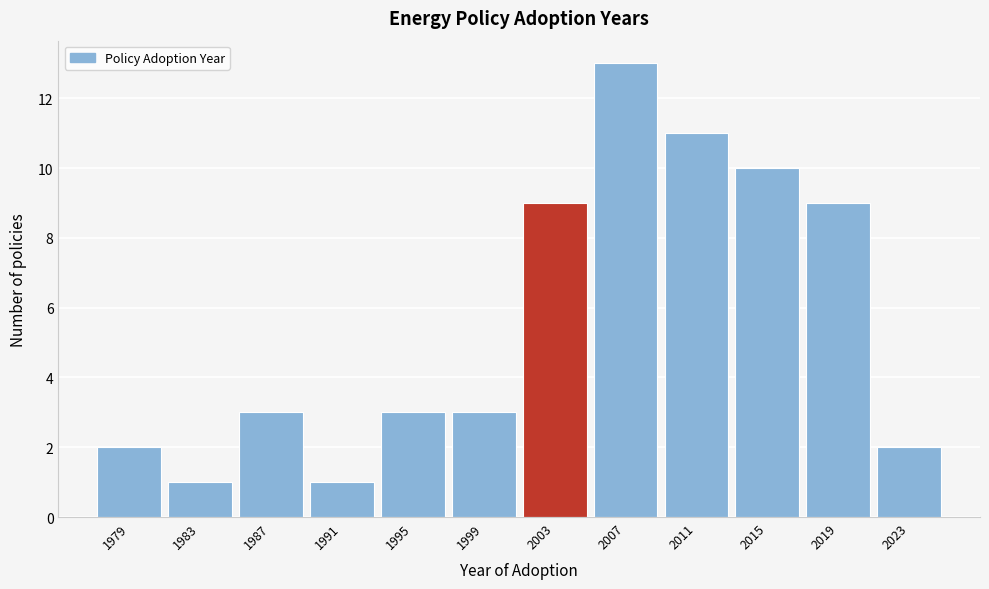

Reading left to right, list all the values displayed in this chart.

2	1	3	1	3	3	9	13	11	10	9	2